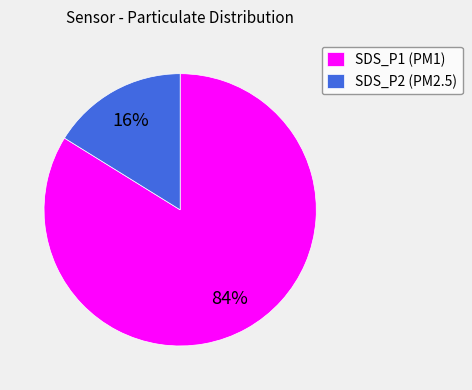

Is the sum of SDS_P1 (PM1) and SDS_P2 (PM2.5) greater than half?

Yes